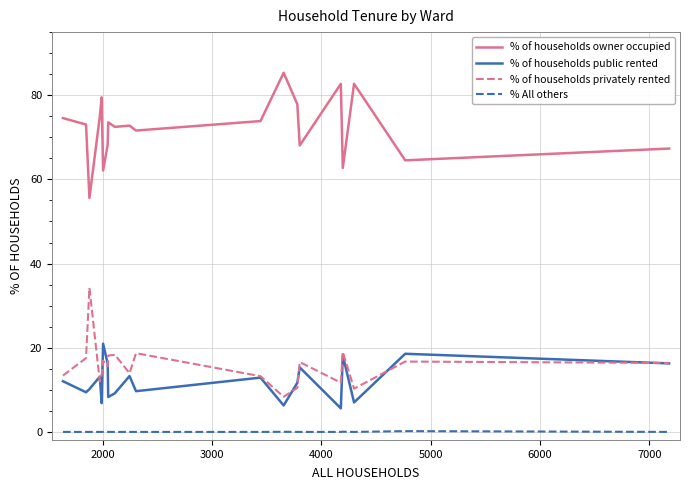

Which series has the largest total across all categories?

% of households owner occupied